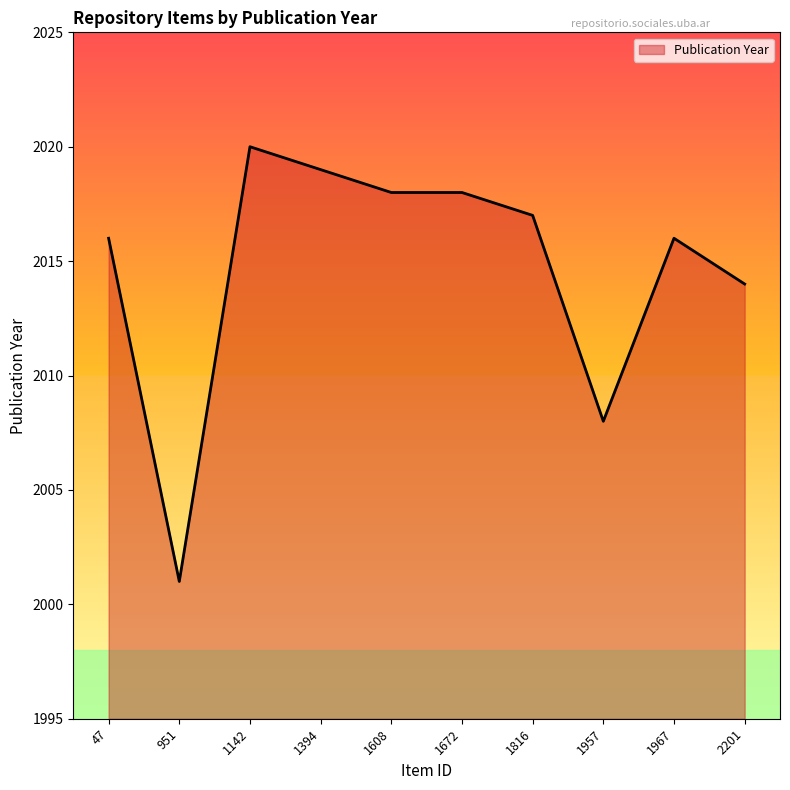

Between 47 and 951, which is larger?

47